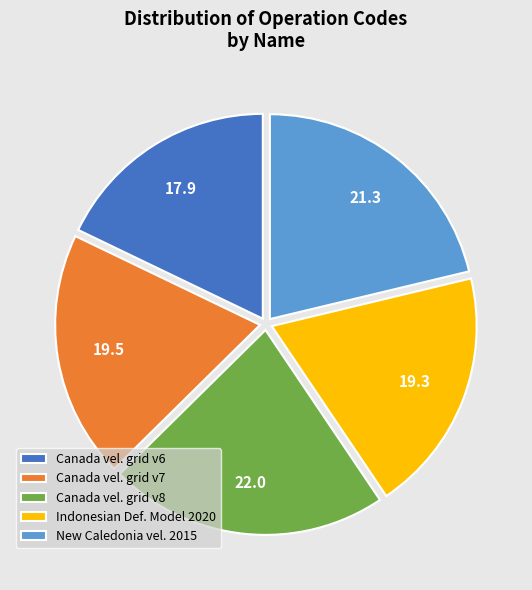

Do Indonesian Def. Model 2020 and Canada vel. grid v6 together represent more than half of the pie?

No